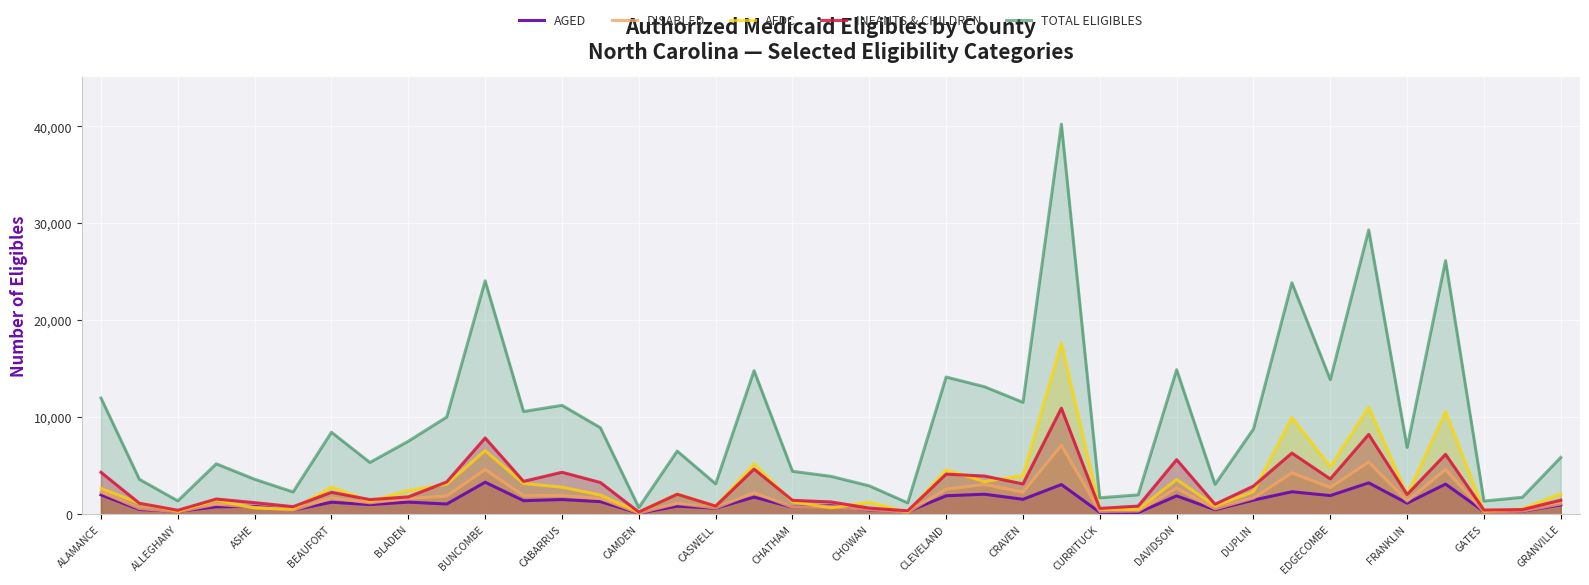

What is the difference between the second highest and minimum values in the AFDC series?

10817